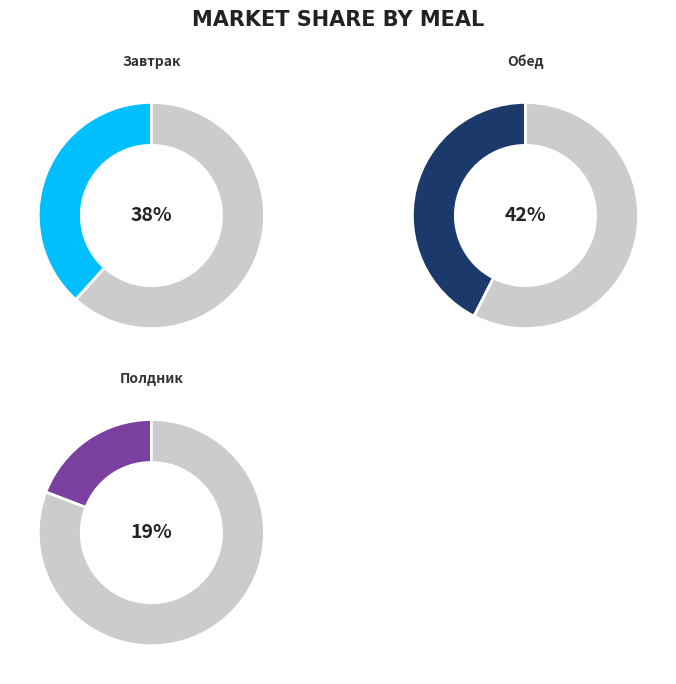

Is there any slice that represents more than half of the pie?

No